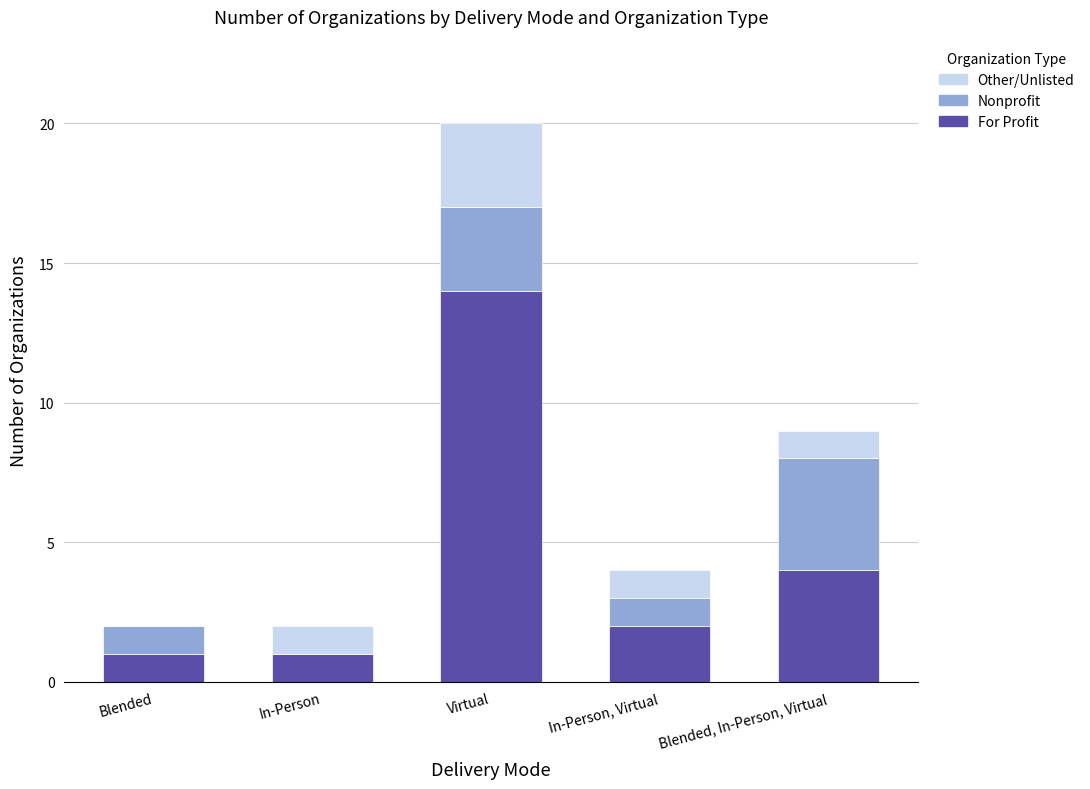

Reading left to right, transcribe the values for For Profit.

Blended=1	In-Person=1	Virtual=14	In-Person, Virtual=2	Blended, In-Person, Virtual=4